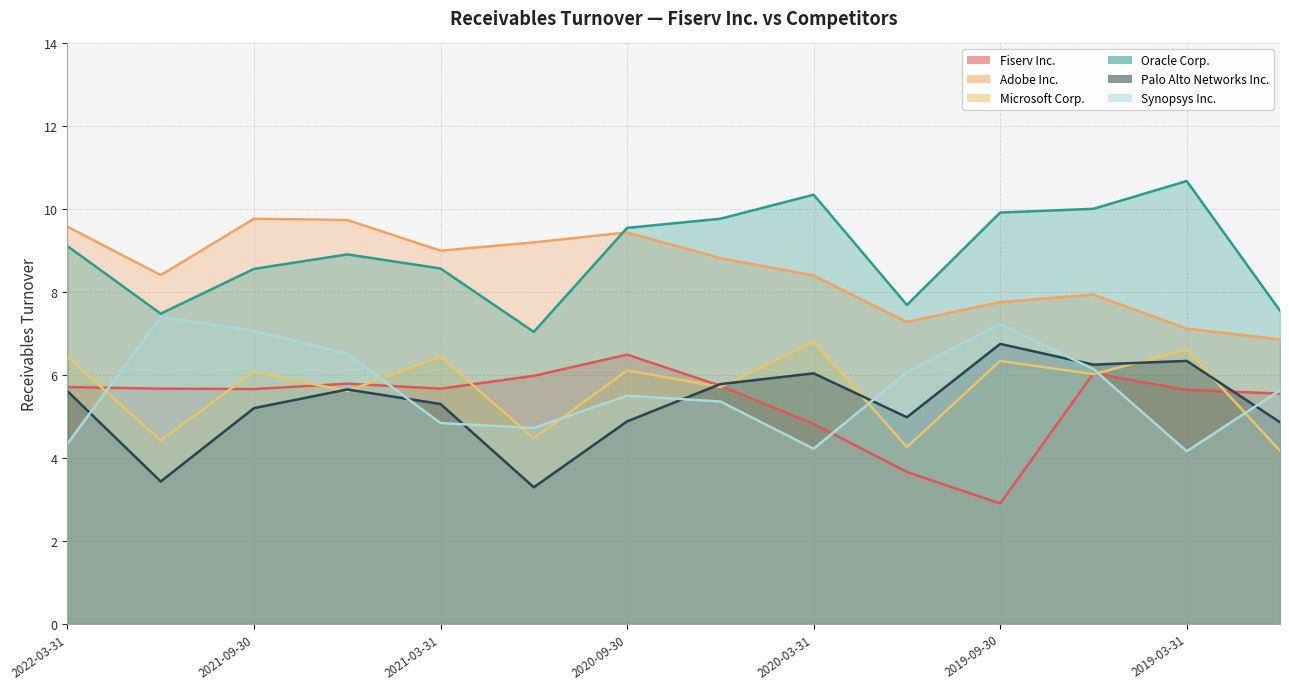

At how many categories does at least one series exceed 9?

10